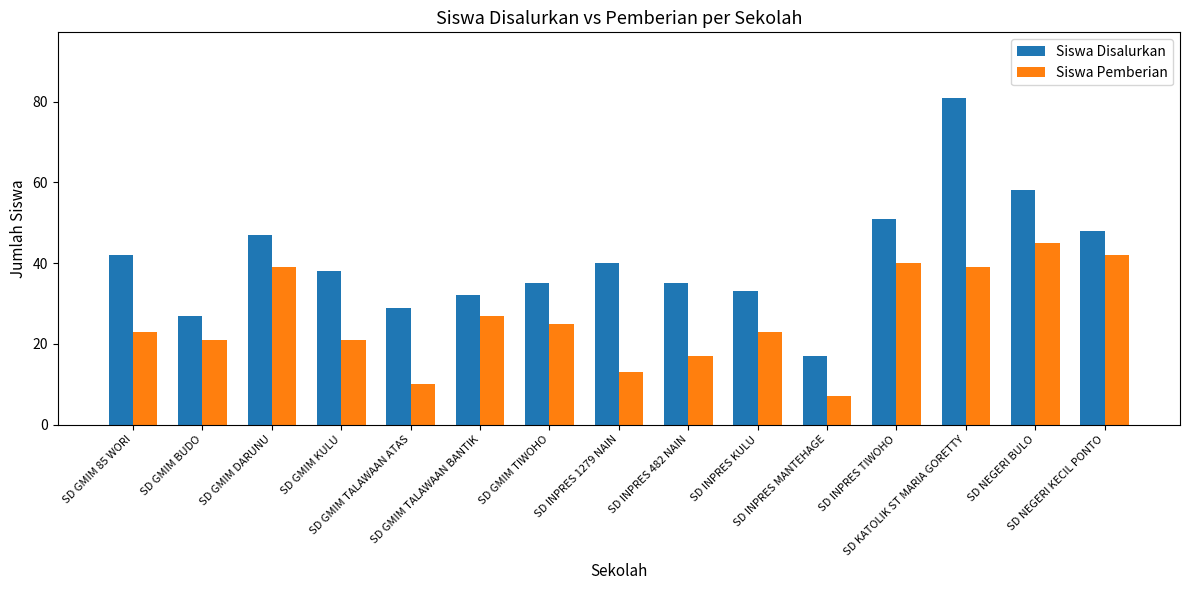

Is it true that Siswa Pemberian equals 39 at SD KATOLIK ST MARIA GORETTY?

True